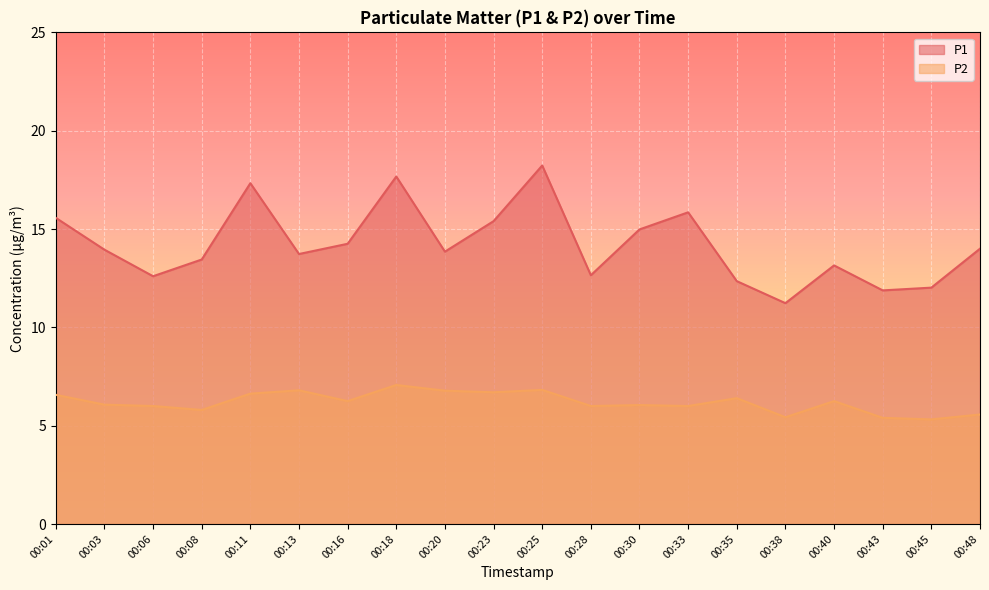

How many lines are shown in the chart?

2